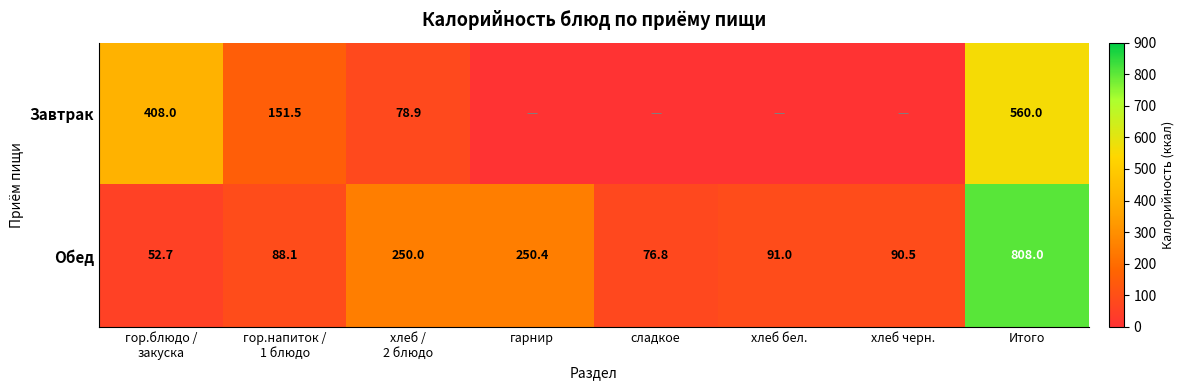

What is the difference between the maximum and minimum values in the Обед series?

755.3